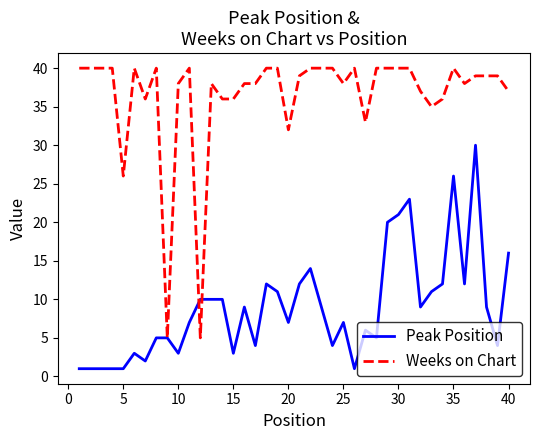

Which series has the largest total across all categories?

Weeks on Chart